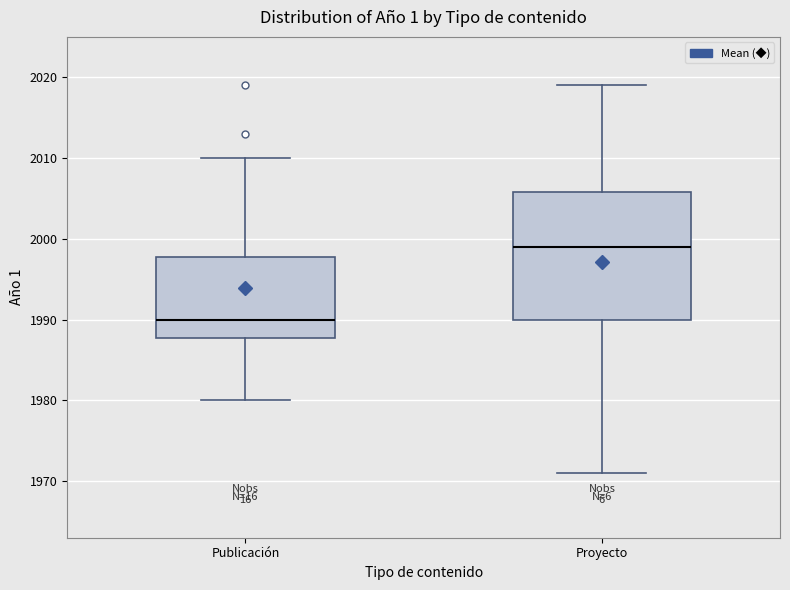

Which box has the lowest median line?

Publicación